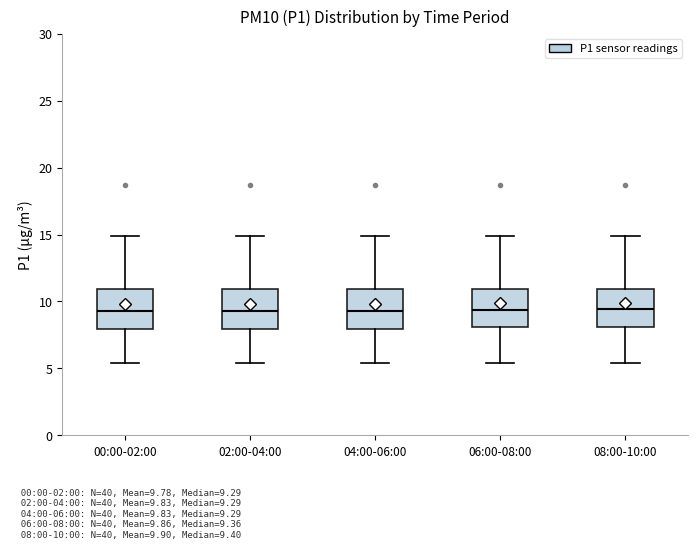

Reading left to right, transcribe this box plot: for each box, give where its median line is, the range the box spans, and where its two whiskers end, as read against the y-axis. The values are not printed on the chart, so give them approximately, as read against the axis.

00:00-02:00: median 9.5, box 8.0 to 11.0, whiskers 5.5 to 15.0
02:00-04:00: median 9.5, box 8.0 to 11.0, whiskers 5.5 to 15.0
04:00-06:00: median 9.5, box 8.0 to 11.0, whiskers 5.5 to 15.0
06:00-08:00: median 9.5, box 8.0 to 11.0, whiskers 5.5 to 15.0
08:00-10:00: median 9.5, box 8.0 to 11.0, whiskers 5.5 to 15.0